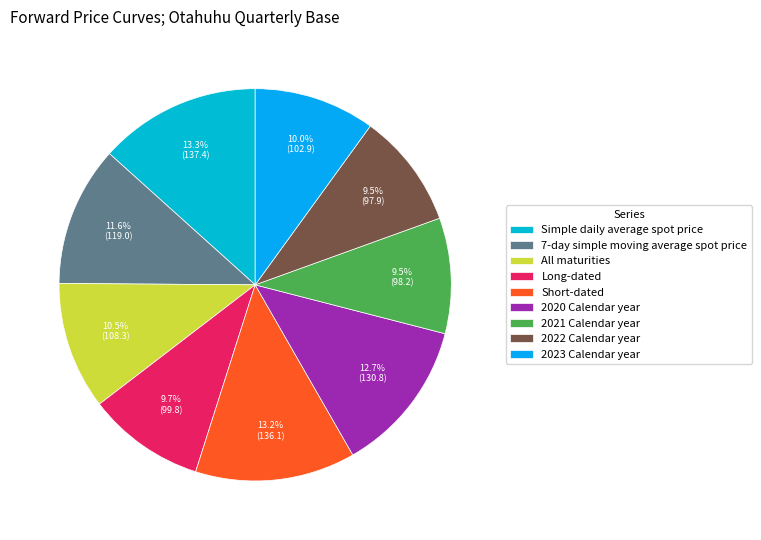

What percentage is NOT represented by 2023 Calendar year?

90.0%